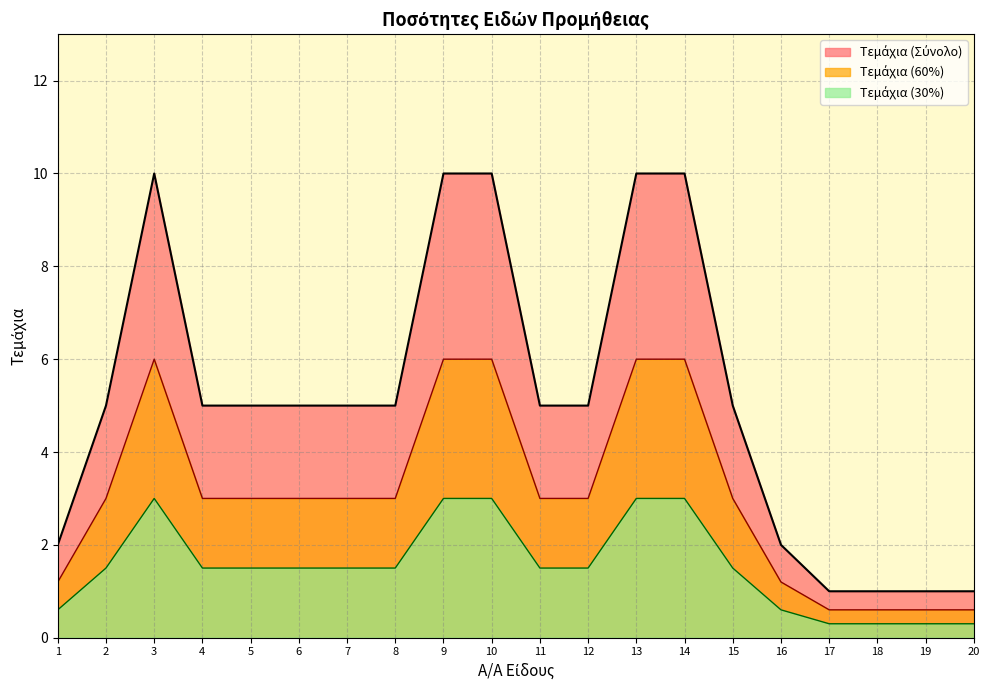

True or false: Τεμάχια has a value of 5 at 7.

True